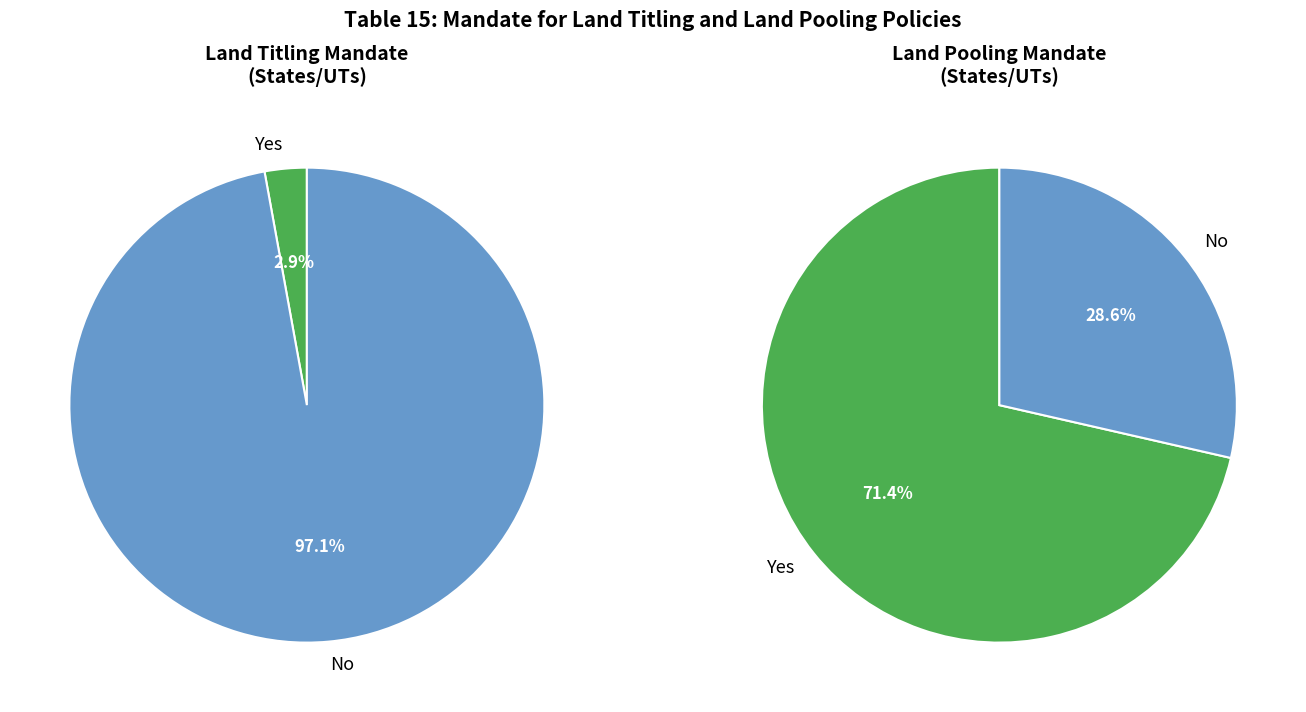

How many segments does this pie chart have?

2